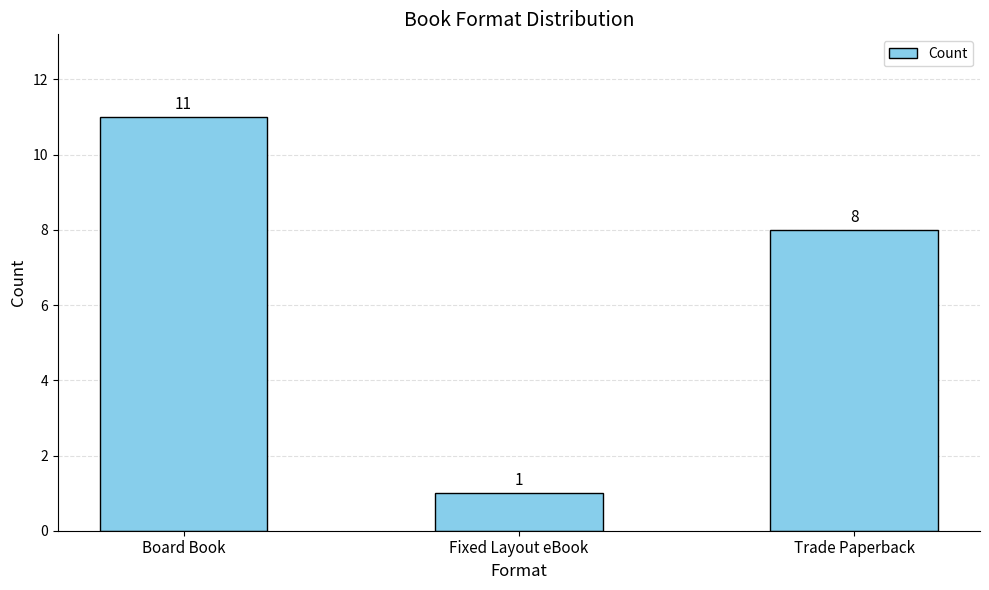

What is the minimum value shown in the chart?

1